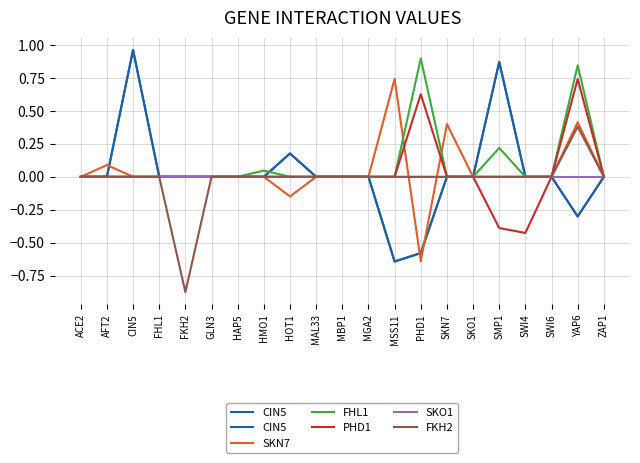

True or false: SKN7 has a value of -0.7 at SKO1.

False